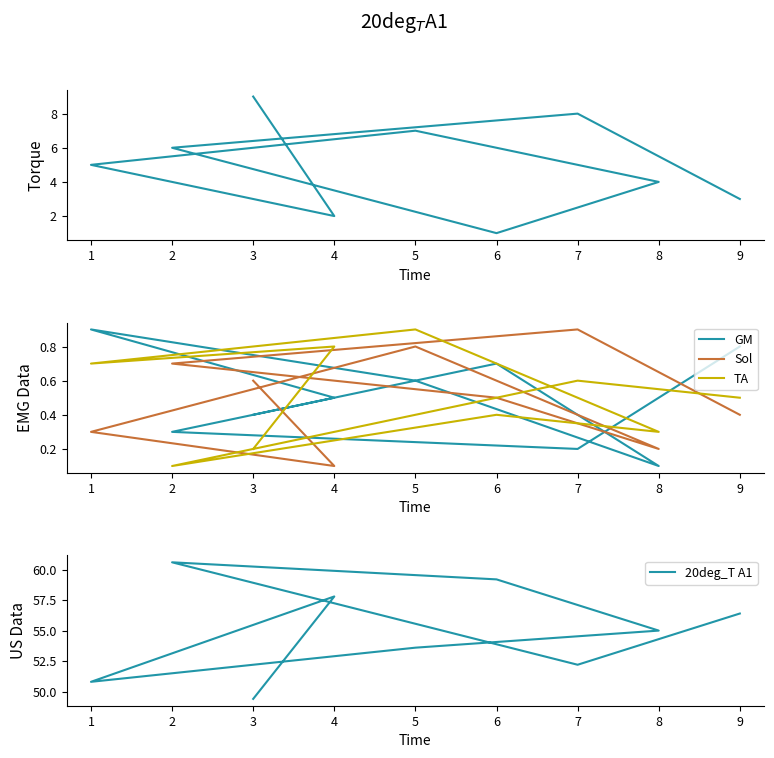

What is the lowest value of the GM series?

0.1